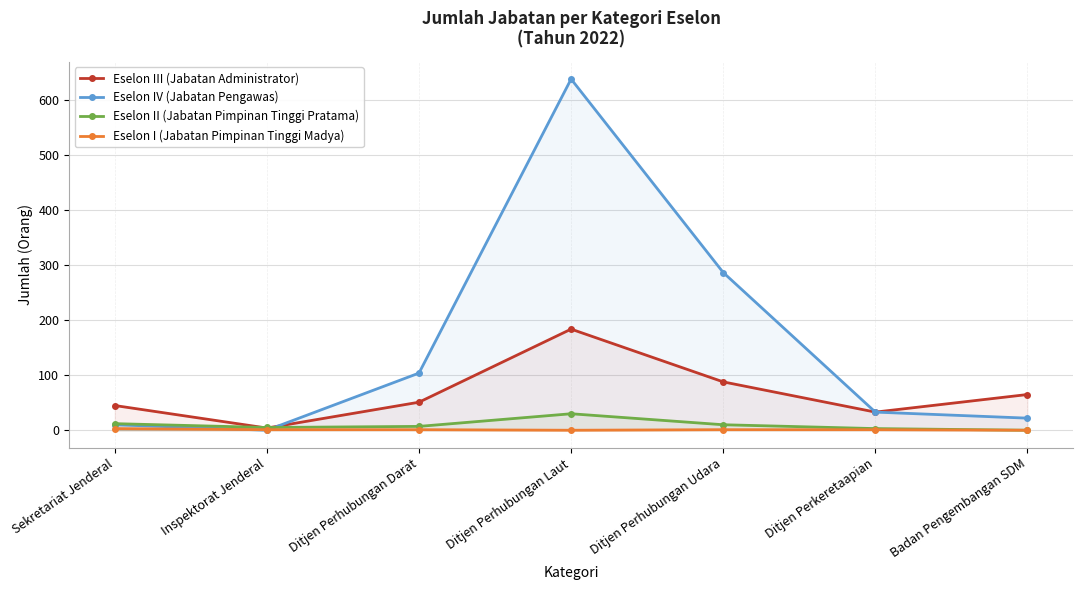

After their last crossing, which series has the higher values: Eselon III (Jabatan Administrator) or Eselon IV (Jabatan Pengawas)?

Eselon IV (Jabatan Pengawas)